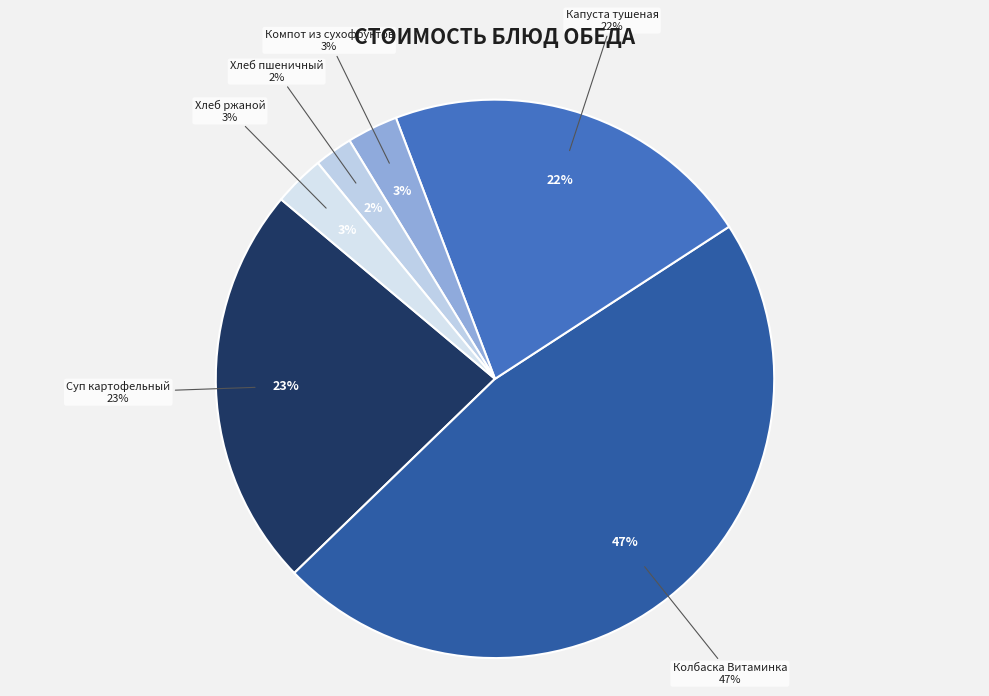

Which has a higher value, Хлеб ржаной or Колбаска Витаминка?

Колбаска Витаминка